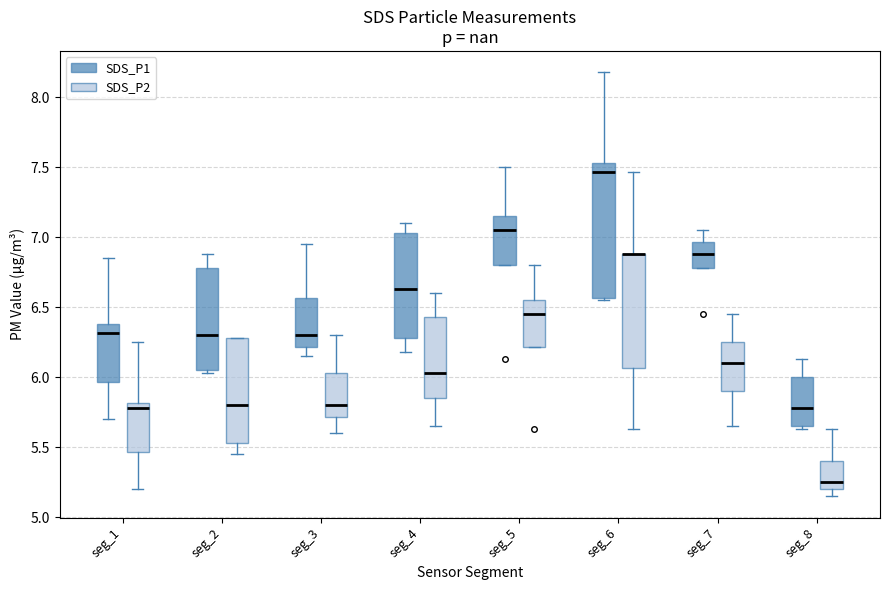

Reading left to right, read every box against the y-axis: the position of its median line, the range the box covers, and the ends of its whiskers. The values are not printed on the chart, so give them approximately, as read against the axis.

seg_1 (SDS_P1): median 6.30, box 5.95 to 6.40, whiskers 5.70 to 6.85
seg_1 (SDS_P2): median 5.80 (just below the box's upper edge), box 5.45 to 5.80, whiskers 5.20 to 6.25
seg_2 (SDS_P1): median 6.30, box 6.05 to 6.80, whiskers 6.05 (just below the box's lower edge) to 6.90
seg_2 (SDS_P2): median 5.80, box 5.55 to 6.30, whiskers 5.45 to 6.30
seg_3 (SDS_P1): median 6.30, box 6.20 to 6.55, whiskers 6.15 to 6.95
seg_3 (SDS_P2): median 5.80, box 5.70 to 6.05, whiskers 5.60 to 6.30
seg_4 (SDS_P1): median 6.65, box 6.30 to 7.05, whiskers 6.20 to 7.10
seg_4 (SDS_P2): median 6.05, box 5.85 to 6.45, whiskers 5.65 to 6.60
seg_5 (SDS_P1): median 7.05, box 6.80 to 7.15, whiskers 6.80 to 7.50
seg_5 (SDS_P2): median 6.45, box 6.20 to 6.55, whiskers 6.20 to 6.80
seg_6 (SDS_P1): median 7.45, box 6.55 to 7.55, whiskers 6.55 (just below the box's lower edge) to 8.20
seg_6 (SDS_P2): median 6.90 (drawn on the box's upper edge), box 6.05 to 6.90, whiskers 5.65 to 7.45
seg_7 (SDS_P1): median 6.90, box 6.80 to 6.95, whiskers 6.80 to 7.05
seg_7 (SDS_P2): median 6.10, box 5.90 to 6.25, whiskers 5.65 to 6.45
seg_8 (SDS_P1): median 5.80, box 5.65 to 6.00, whiskers 5.65 (just below the box's lower edge) to 6.15
seg_8 (SDS_P2): median 5.25, box 5.20 to 5.40, whiskers 5.15 to 5.65